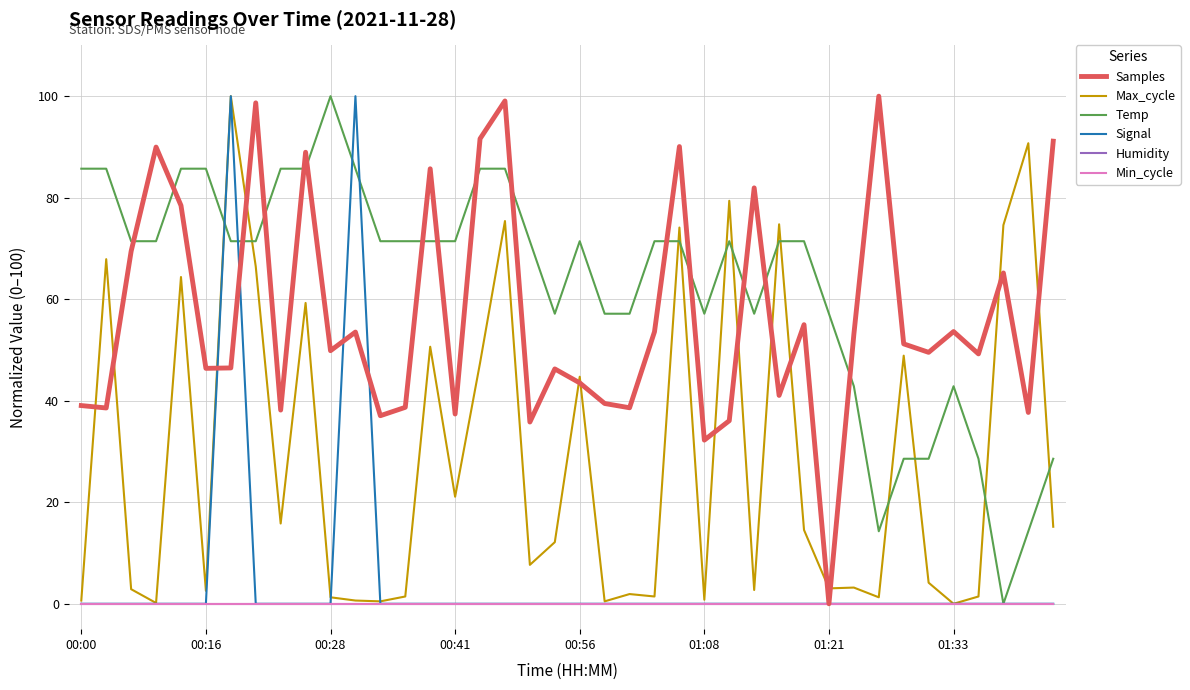

True or false: Max_cycle and Min_cycle cross at least once.

False